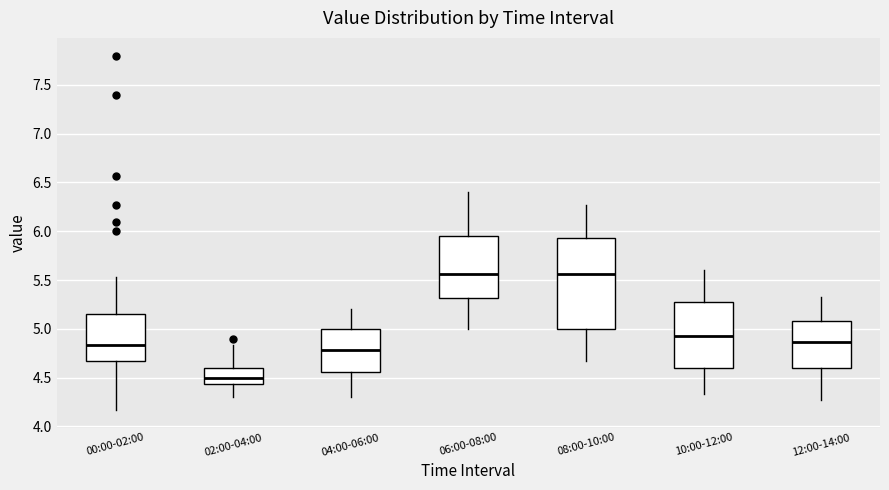

Comparing the boxes themselves (not the whiskers), which one is the tallest?

08:00-10:00